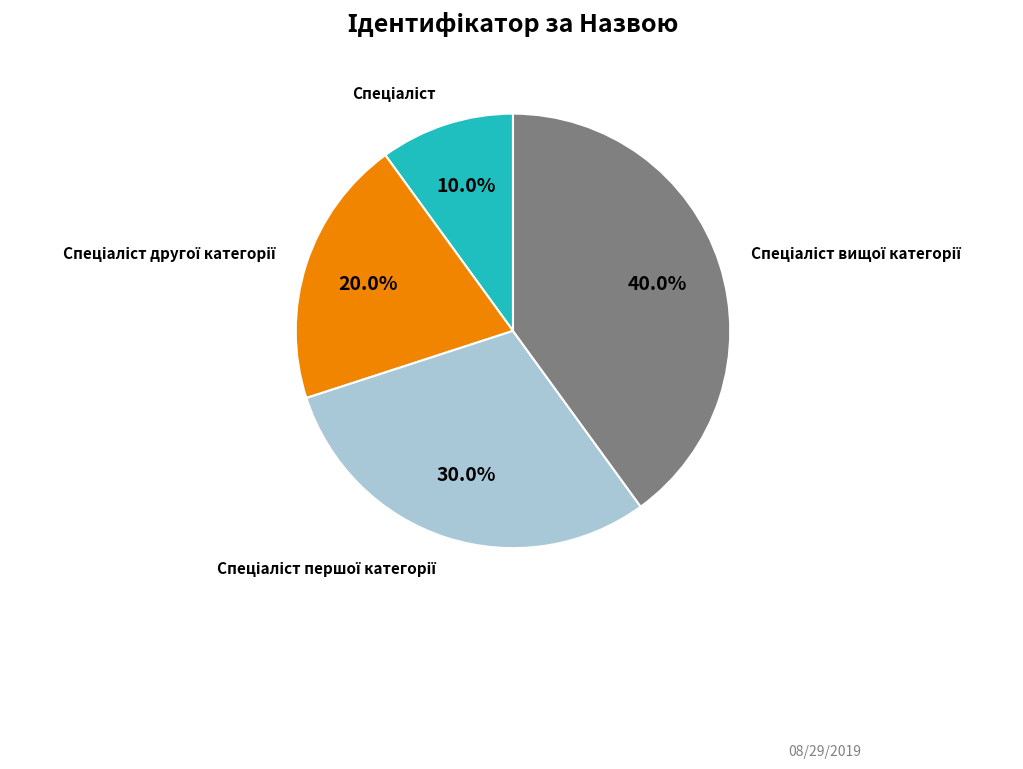

Count the number of slices in the pie.

4